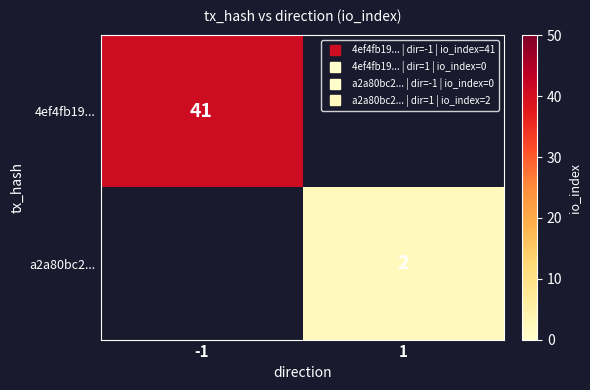

Which series has the largest range (max minus min)?

4ef4fb19...